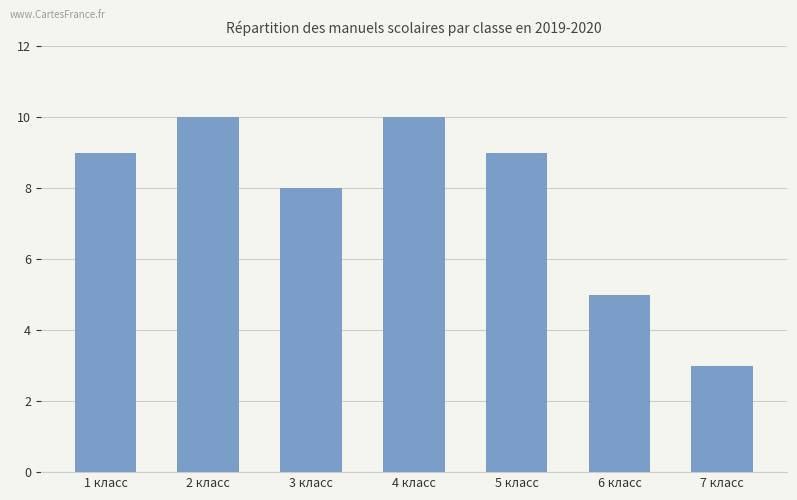

What is the label of the 5th bar from the left?

5 класс